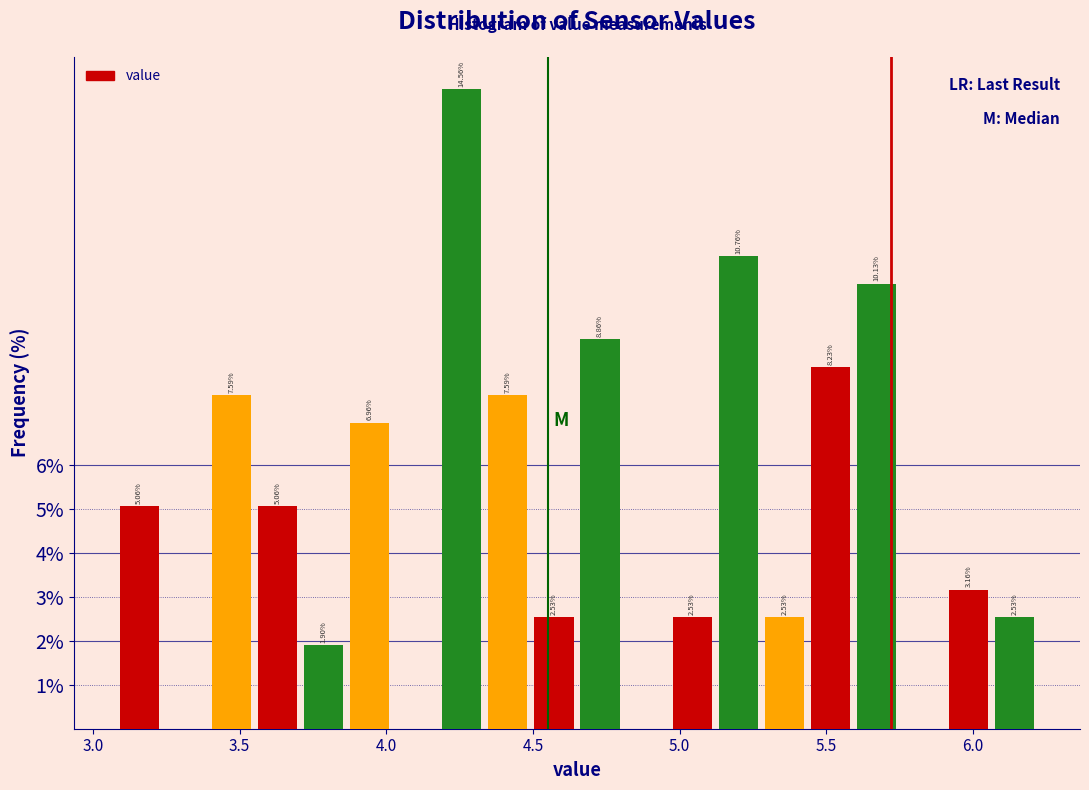

Around what value on the x-axis is the tallest bar? Give the approximate position of its centre, as read against the axis.

4.25